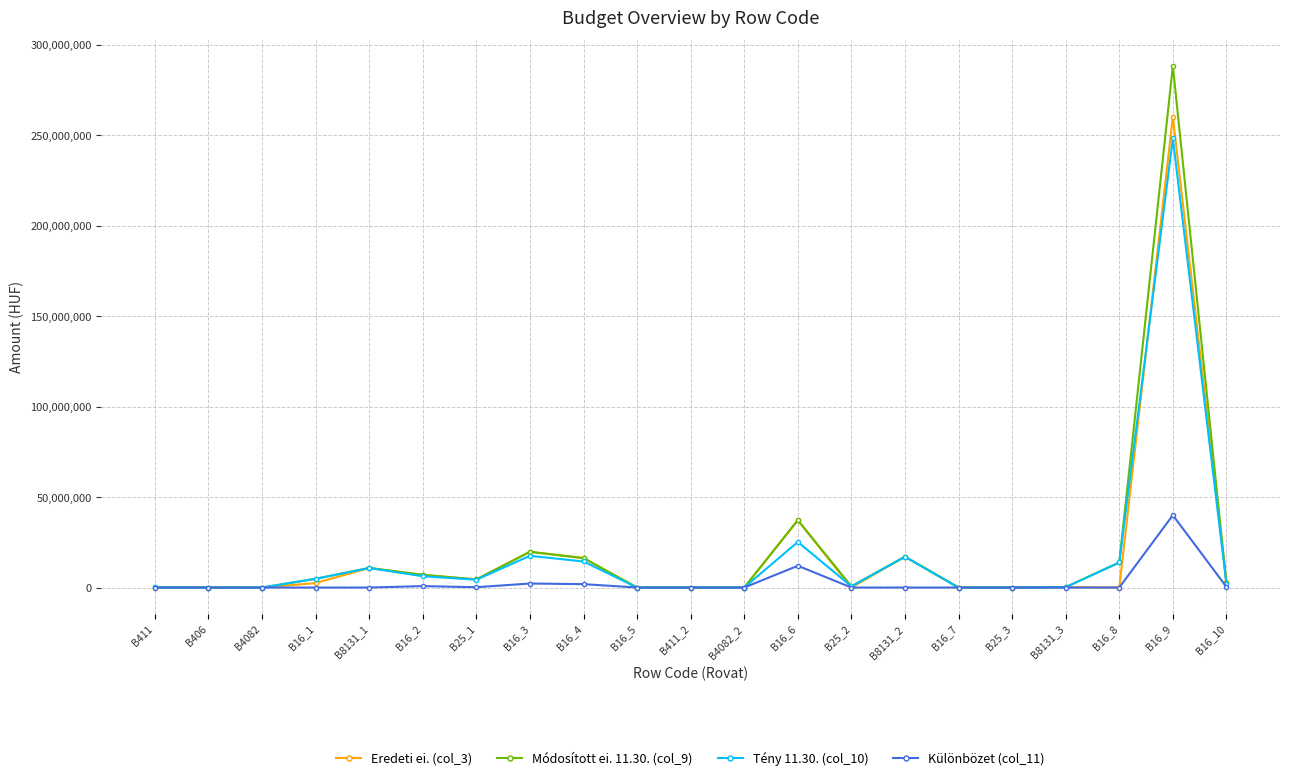

Which series has the largest range (max minus min)?

Módosított ei. 11.30. (col_9)